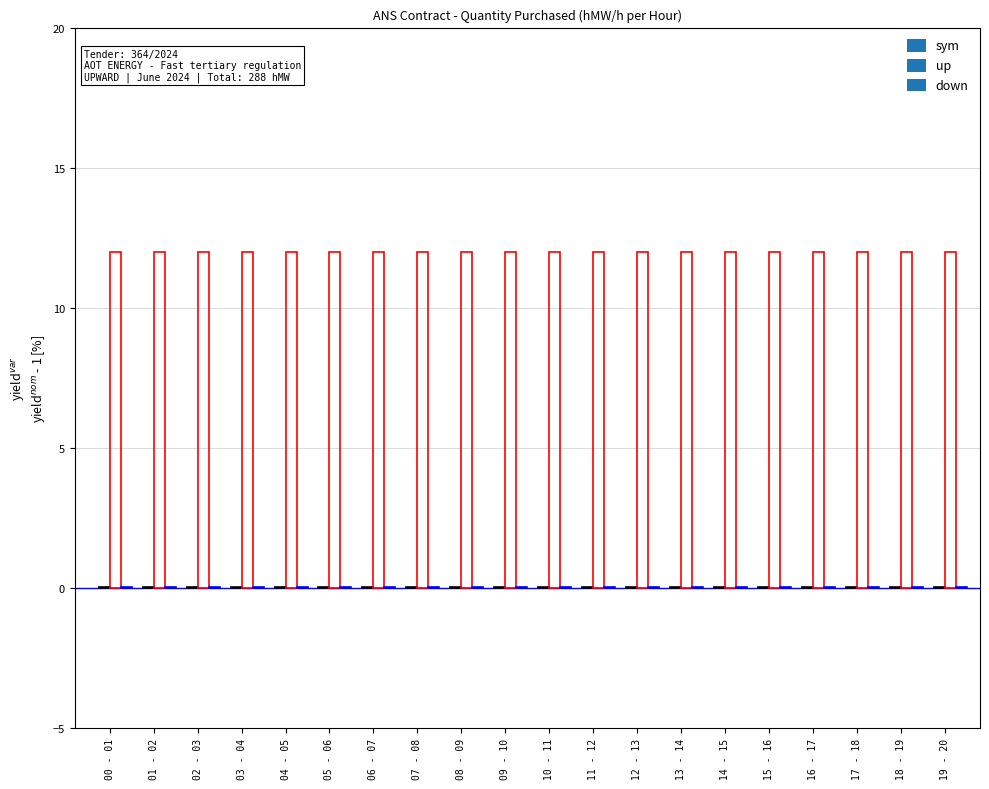

What is the spread (max minus min) of values at 17 - 18?

12